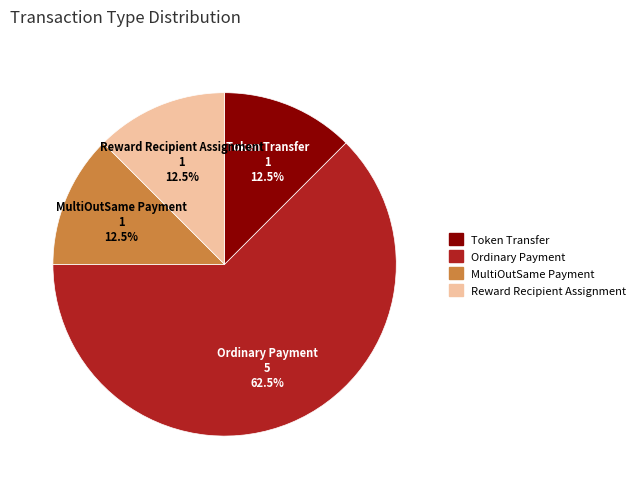

The Ordinary Payment slice represents 77% of the pie. True or false?

False